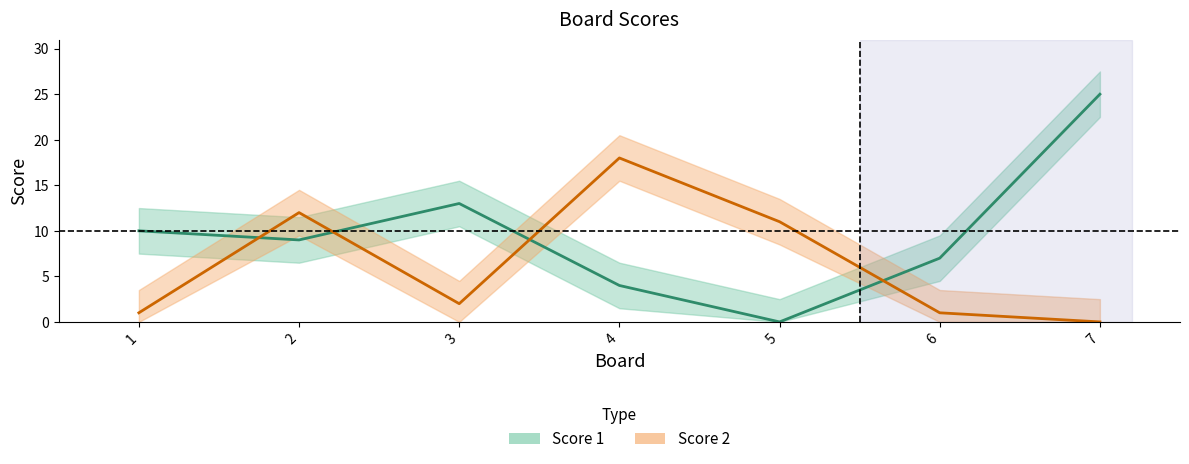

At which label does Score 1 reach its peak?

7